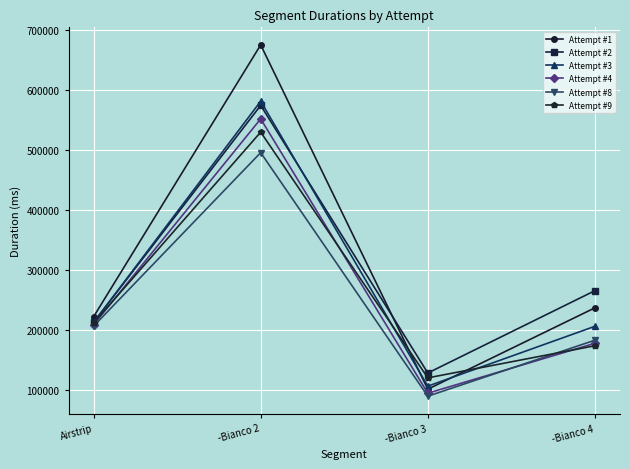

What is the label of the 2nd point from the right?

-Bianco 3